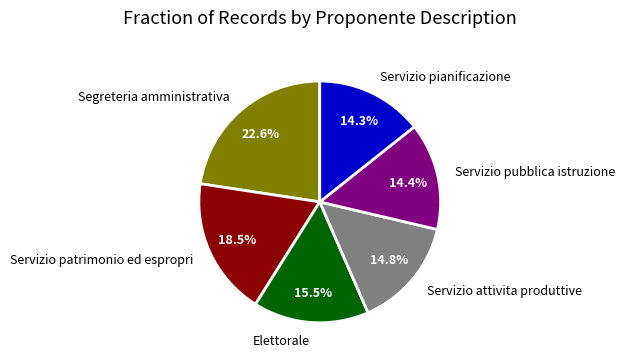

Is the sum of Segreteria amministrativa and Servizio attivita produttive greater than half?

No